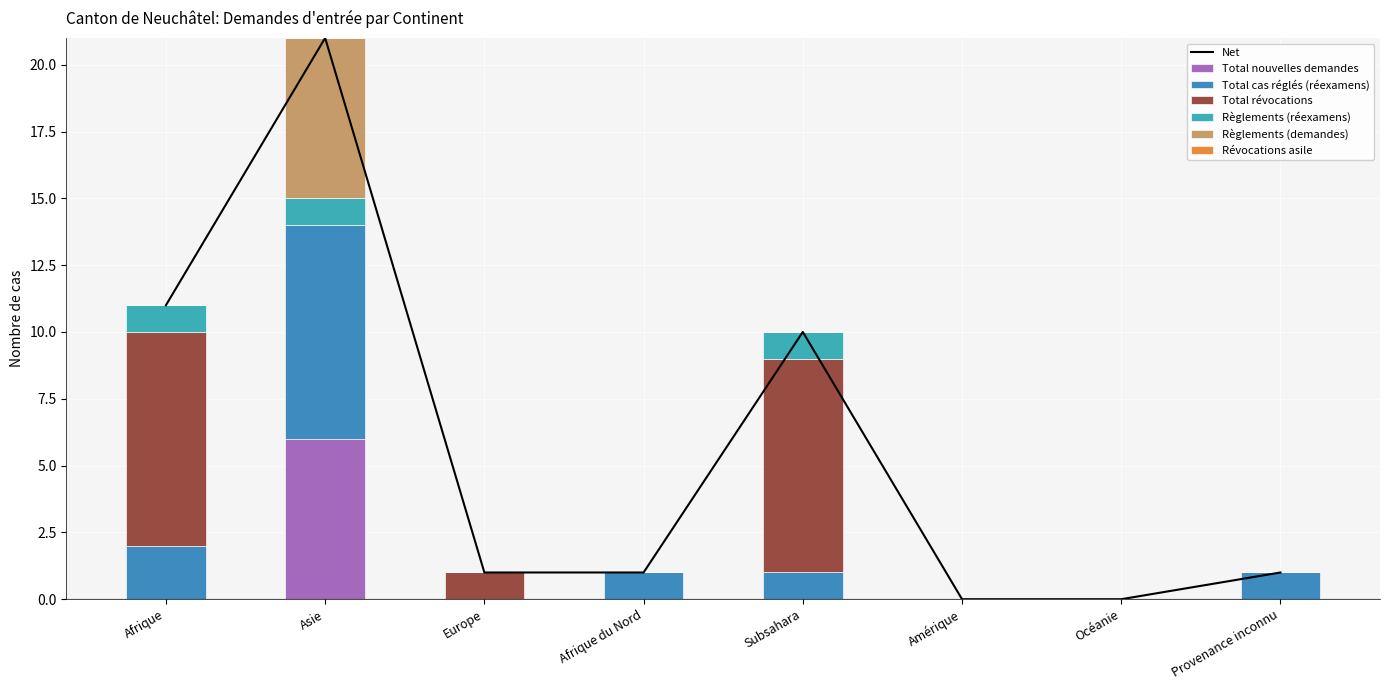

At which label does Règlements (demandes) reach its minimum?

Afrique